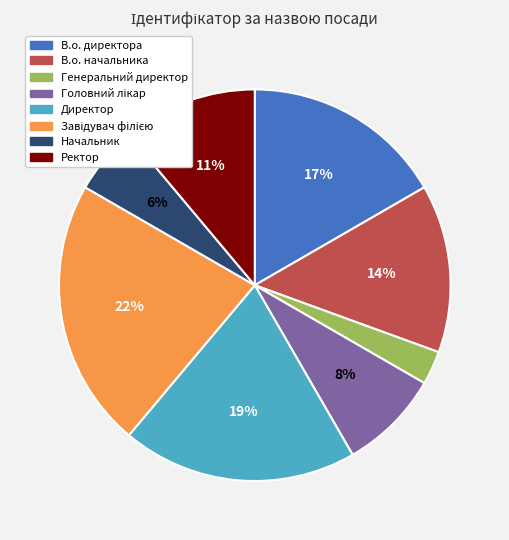

Which slice is the smallest?

Генеральний директор